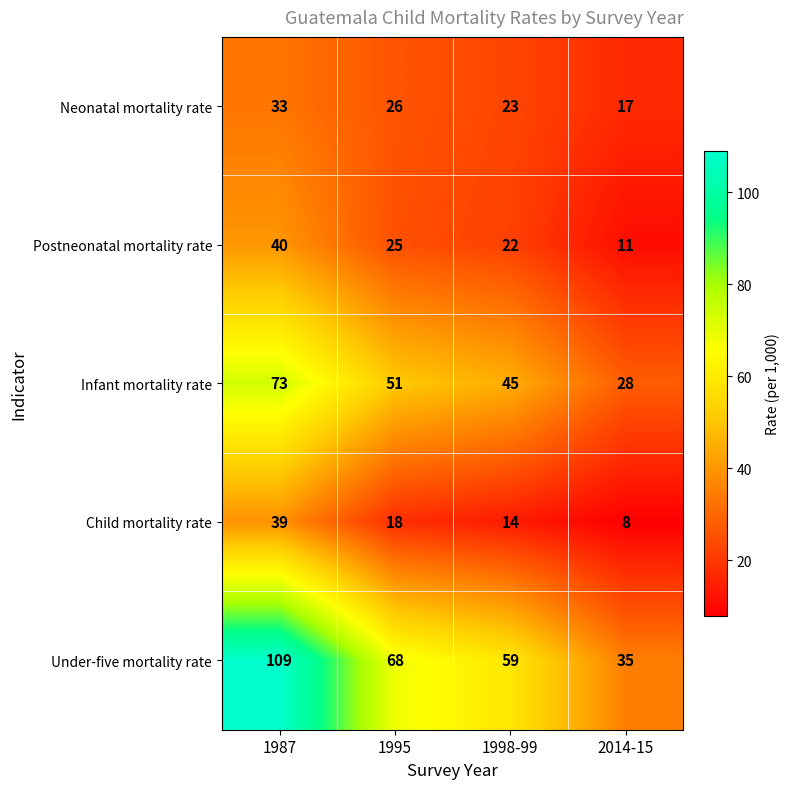

What is the spread (max minus min) of values at 1987?

76